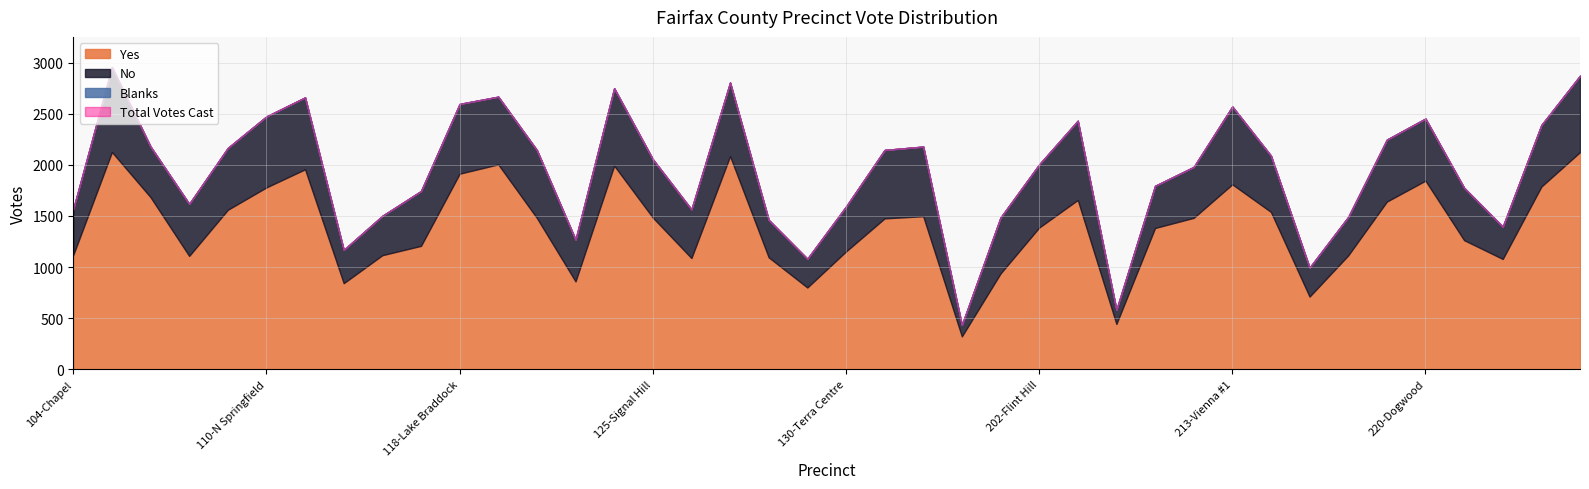

What is the difference between the No values at 125-Signal Hill and 106-Heritage?

76